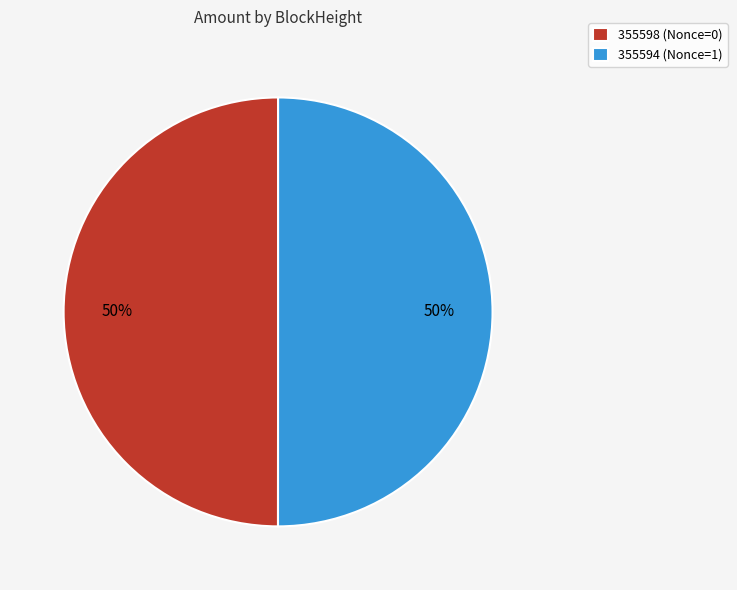

Is the sum of 355598 (Nonce=0) and 355594 (Nonce=1) greater than half?

Yes